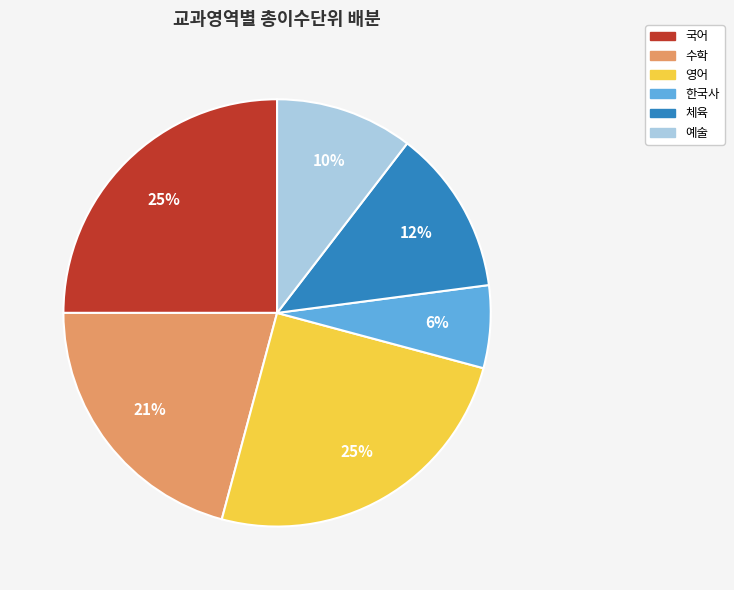

To the nearest percent, what percentage of the pie is 국어?

25%